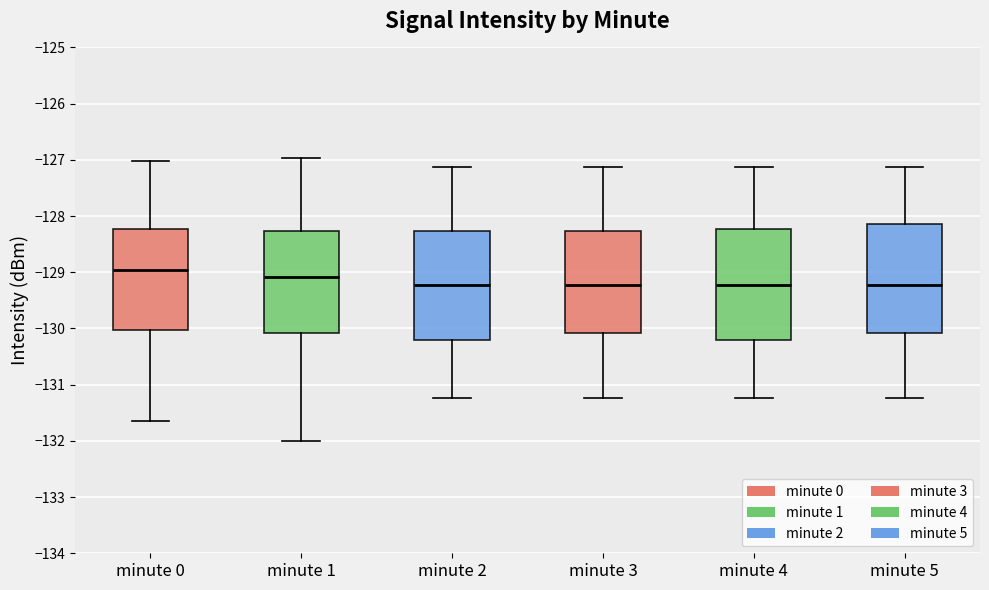

Which box's median line is the highest?

minute 0